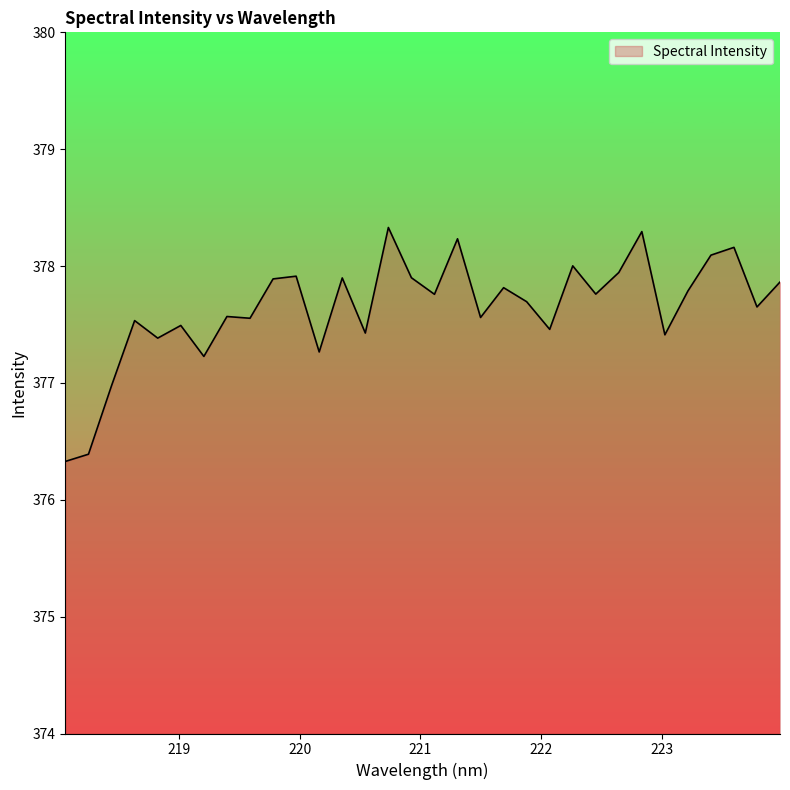

What is the difference between the maximum and minimum values?

2.0